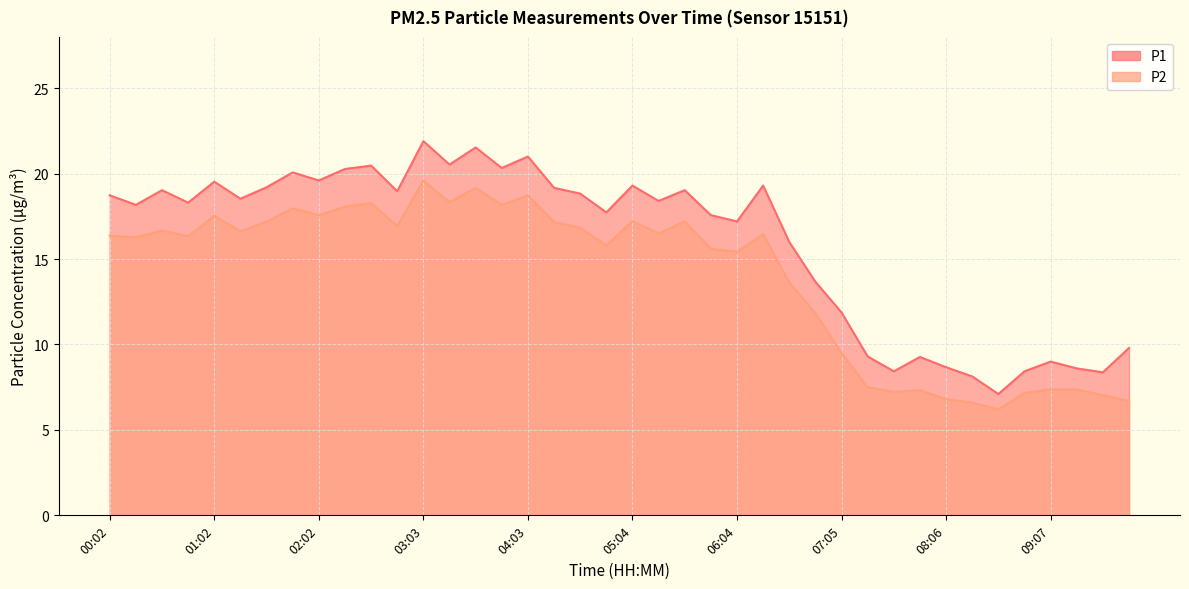

Is it true that P1 equals 4.7 at 09:37?

False